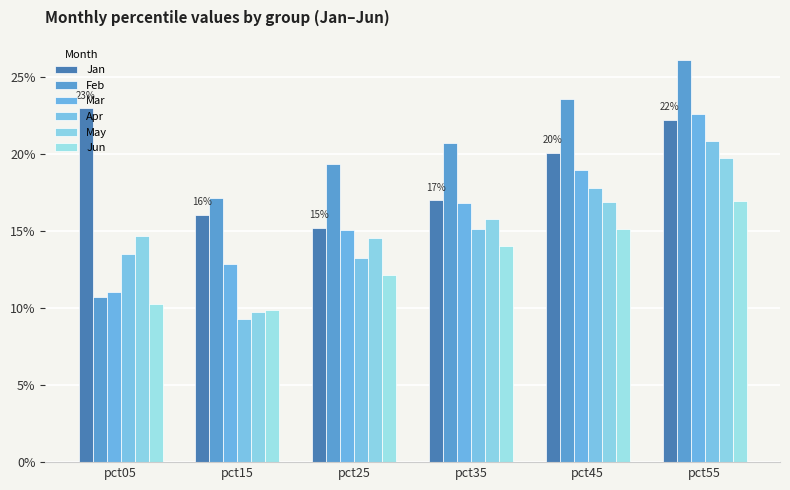

Which category has the lowest value across all series?

pct15